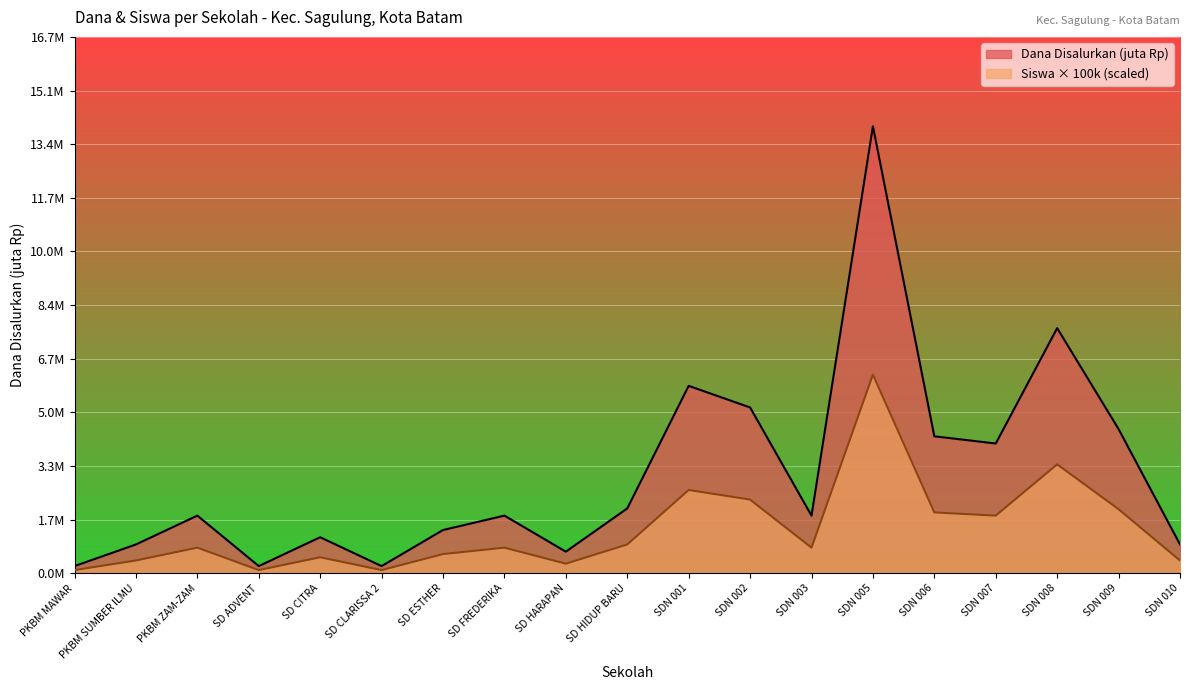

What are all the series names shown in the legend?

Dana Disalurkan (juta Rp), Siswa × 100k (scaled)